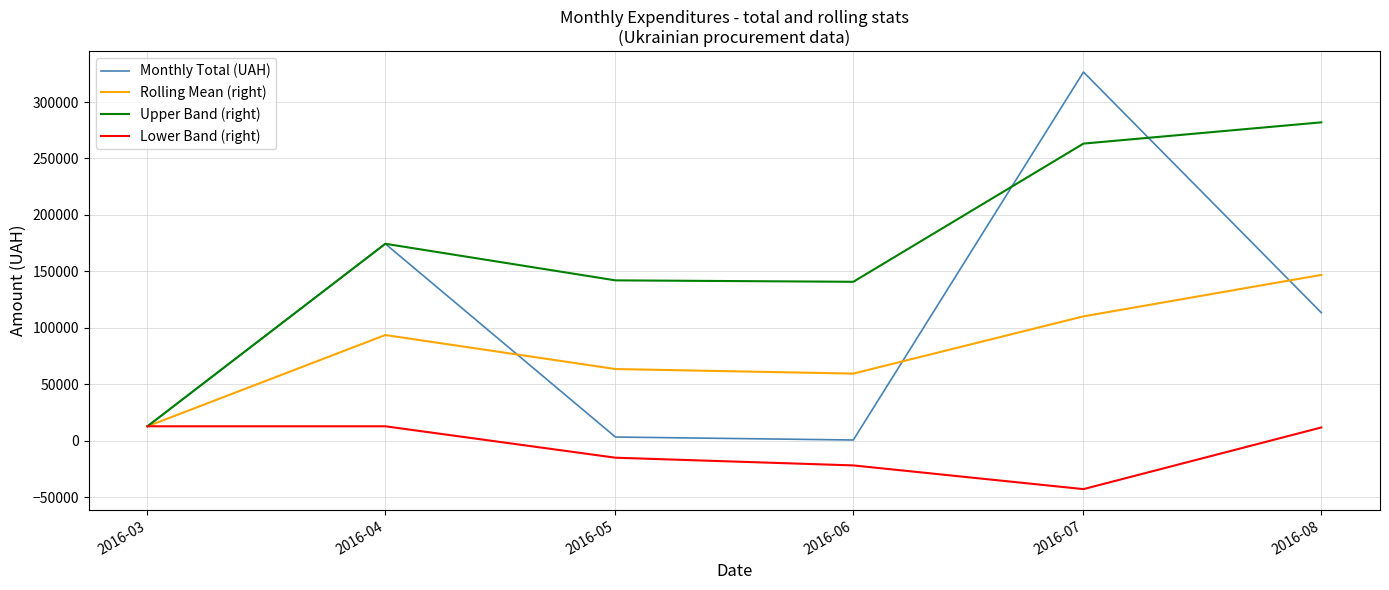

The value of Rolling Mean (right) at 2016-04 is 93590.8. True or false?

True